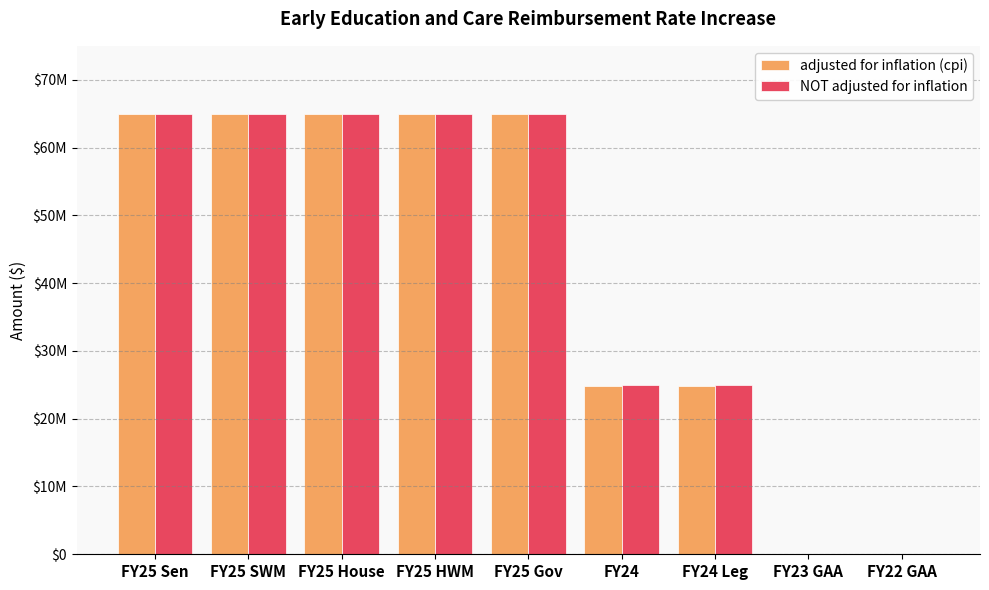

At which category is the sum across all series the highest?

FY25 Sen